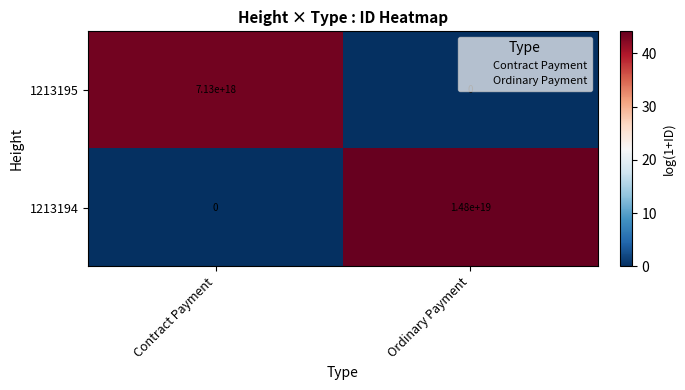

The 1213194 series shows 5196070504550665216 at Ordinary Payment. True or false?

False